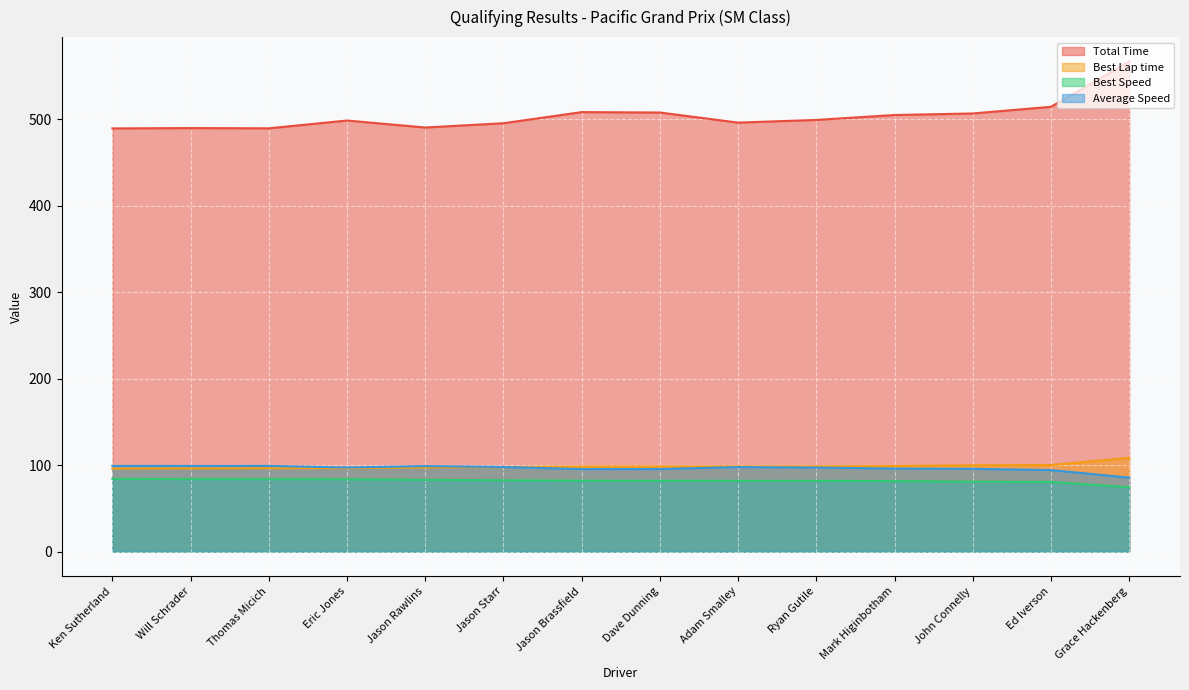

Does the chart display data point markers on the line(s)?

No